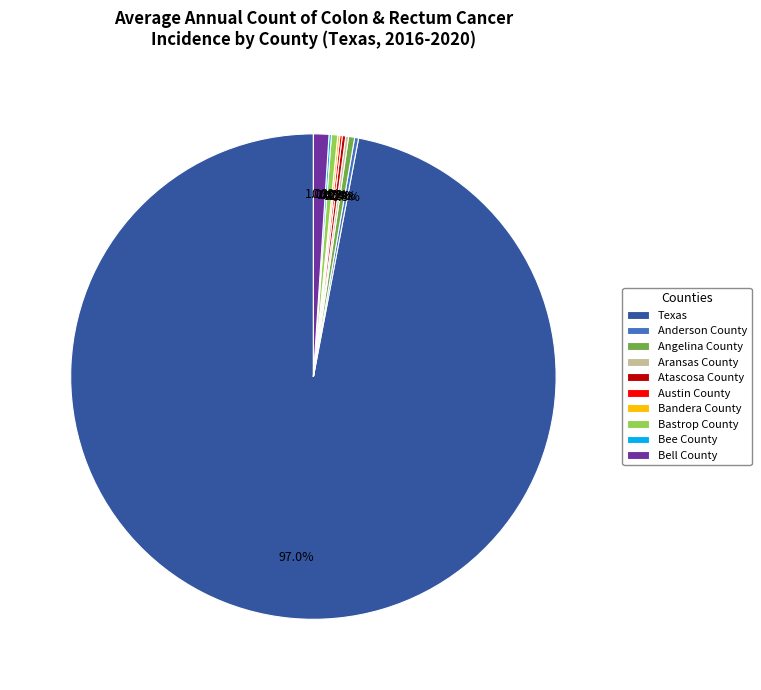

To the nearest percent, what is the difference between the largest and smallest slice percentages?

97%